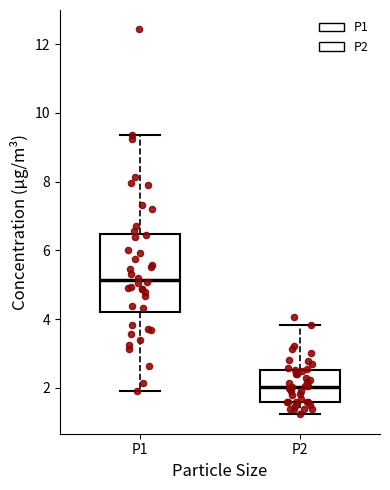

Which box has the lowest median line?

P2